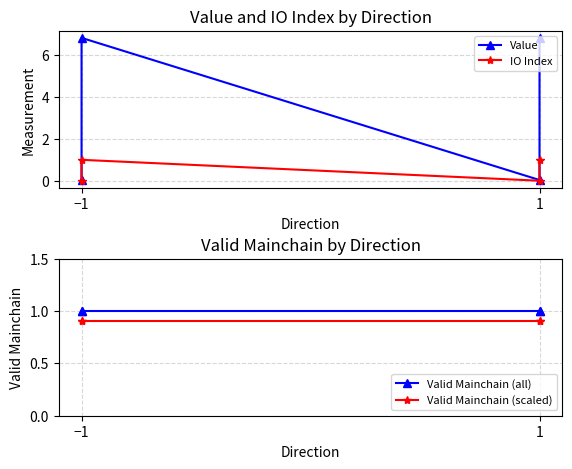

True or false: Valid Mainchain (all) has more than 2 interior local peaks.

False